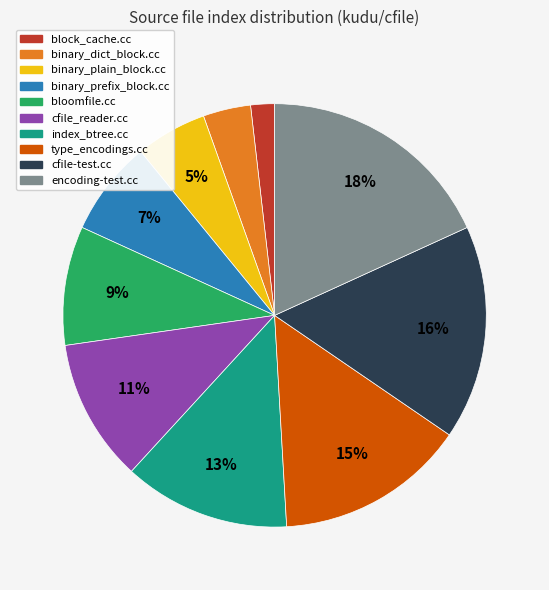

To the nearest percent, what portion does cfile-test.cc represent?

16%